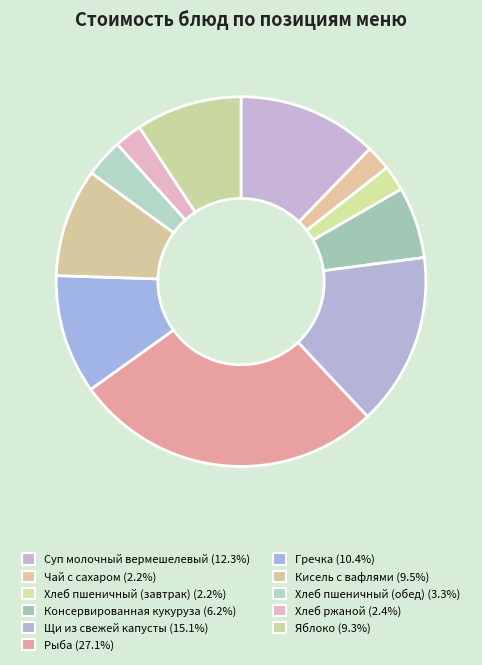

Is it true that Яблоко is 3% of the pie?

False